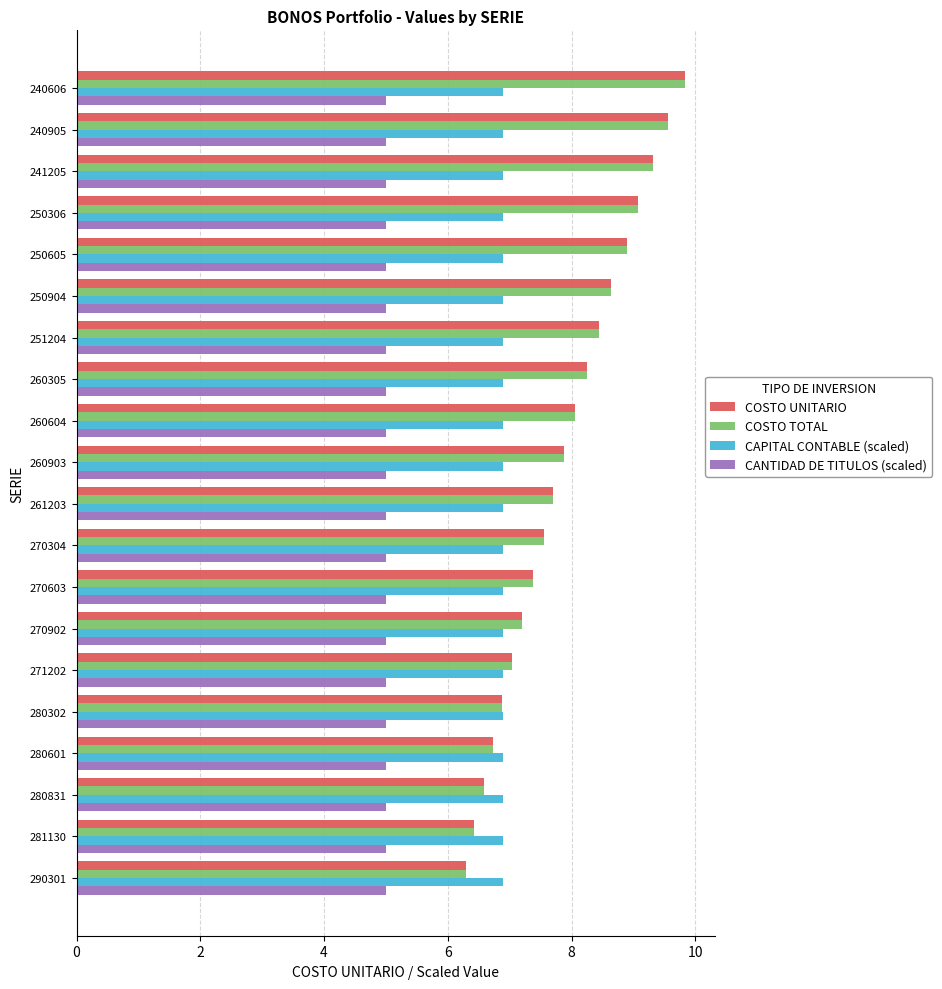

What is the average value of the CANTIDAD DE TITULOS (scaled) series?

5.0